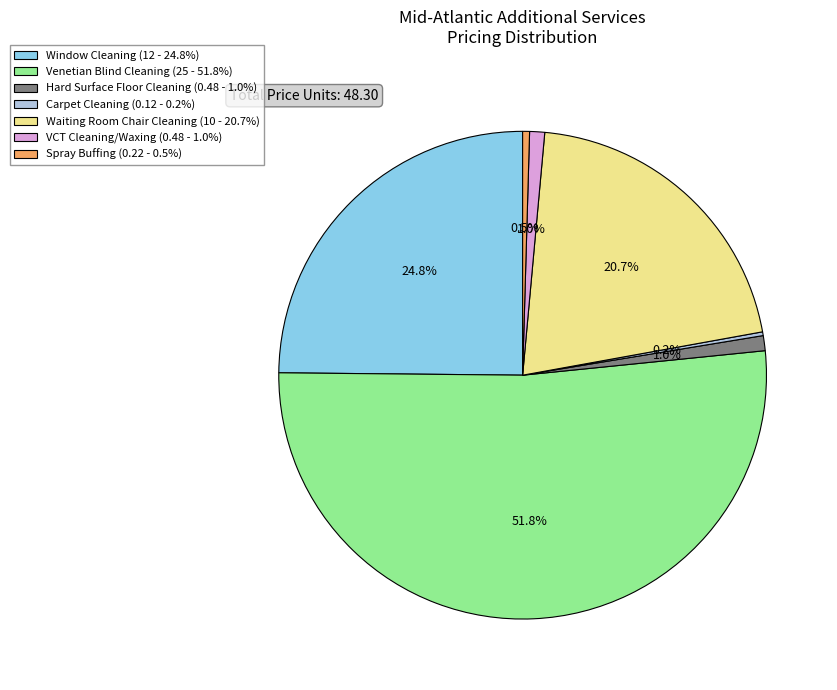

Combined, what portion of the pie is Waiting Room Chair Cleaning (10 - 20.7%) and Window Cleaning (12 - 24.8%)?

45.5%